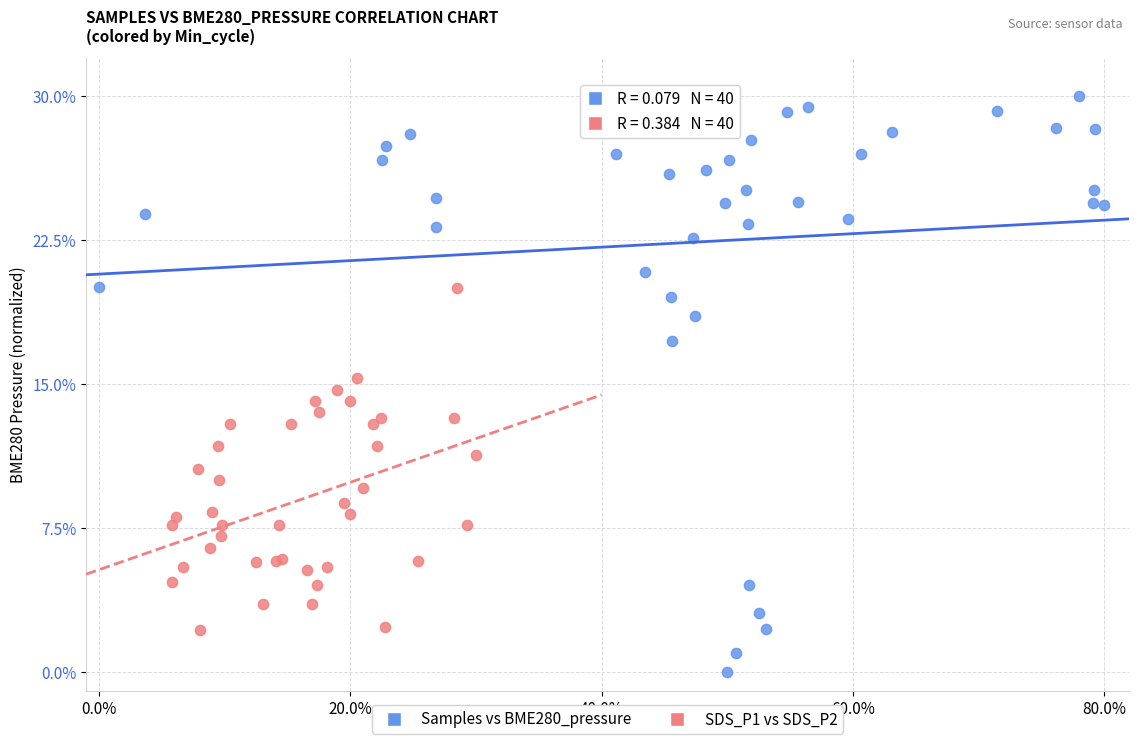

Which series has the widest spread of Y values?

Samples vs BME280_pressure